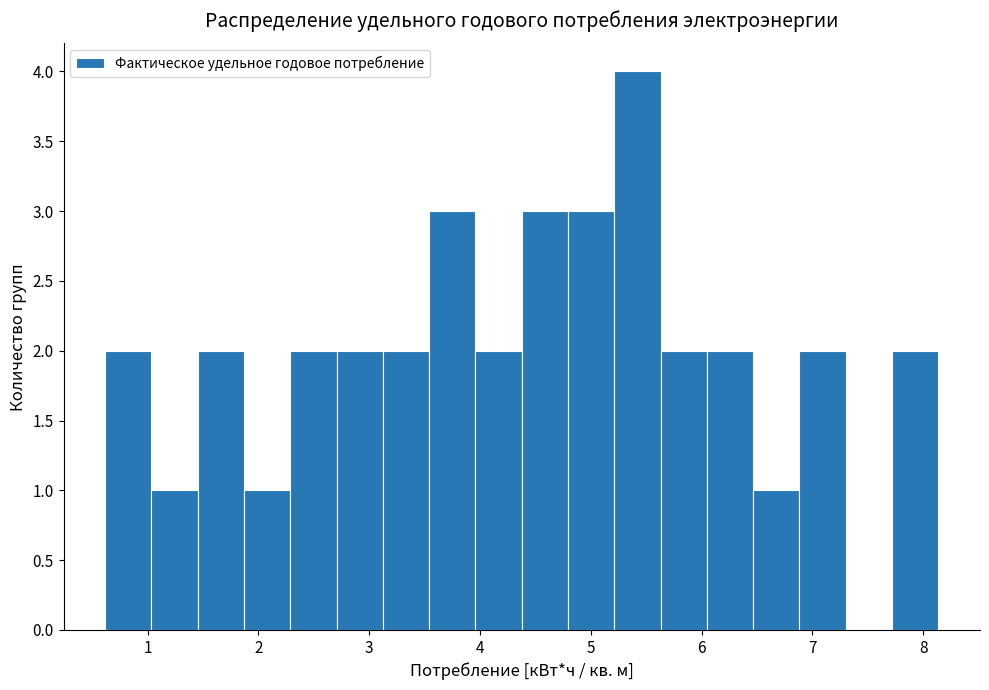

Reading left to right, transcribe this chart: for each bar, give the range it covers on the x-axis and its height. Neither the bar edges nor the heights are printed on the chart, so give them approximately, as read against the axes.

0.6 to 1.0: 2
1.0 to 1.5: 1
1.5 to 1.9: 2
1.9 to 2.3: 1
2.3 to 2.7: 2
2.7 to 3.1: 2
3.1 to 3.5: 2
3.5 to 4.0: 3
4.0 to 4.4: 2
4.4 to 4.8: 3
4.8 to 5.2: 3
5.2 to 5.6: 4
5.6 to 6.0: 2
6.0 to 6.5: 2
6.5 to 6.9: 1
6.9 to 7.3: 2
7.3 to 7.7: 0
7.7 to 8.1: 2